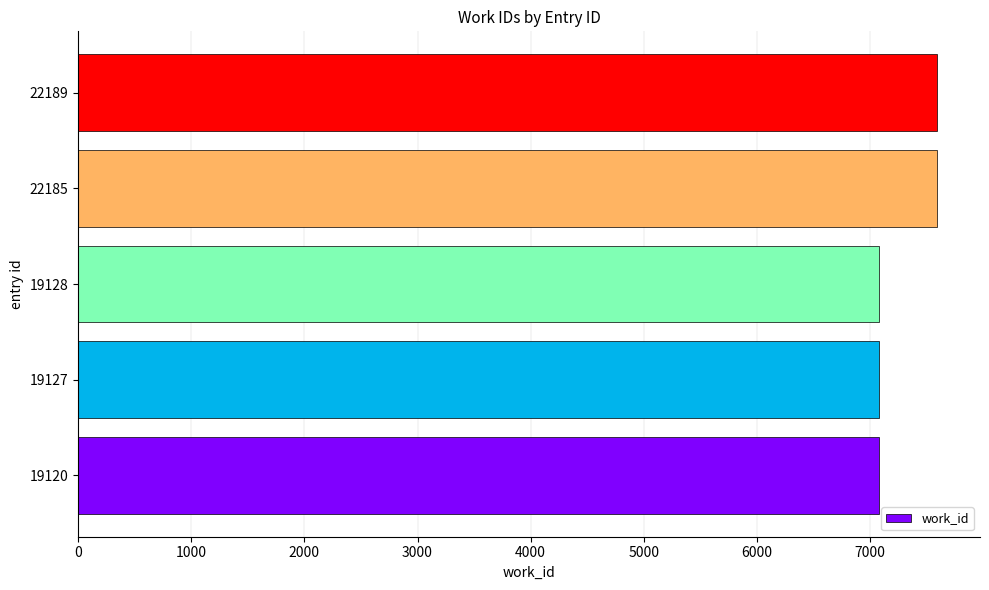

What is the ratio of the value at 22189 to the value at 22185?

1.0